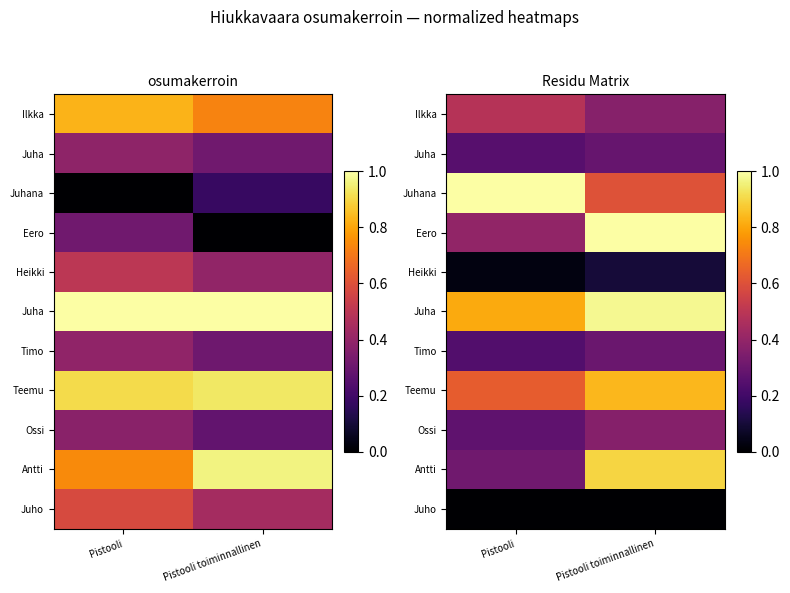

At which category does the chart reach its peak across all series?

Pistooli